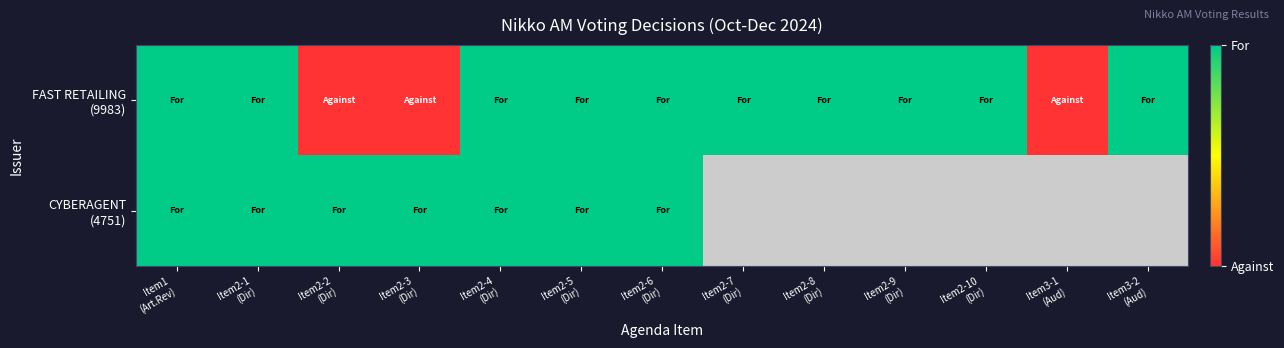

Which category has the highest value in the FAST RETAILING (9983) series?

Item1 (Art.Rev)